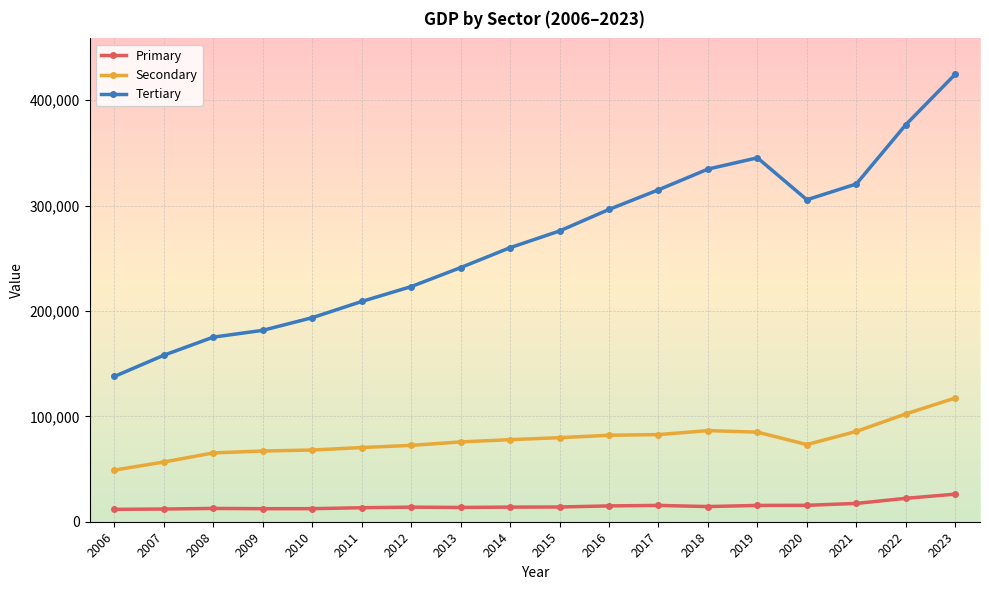

What is the average value of the Primary series?

15076